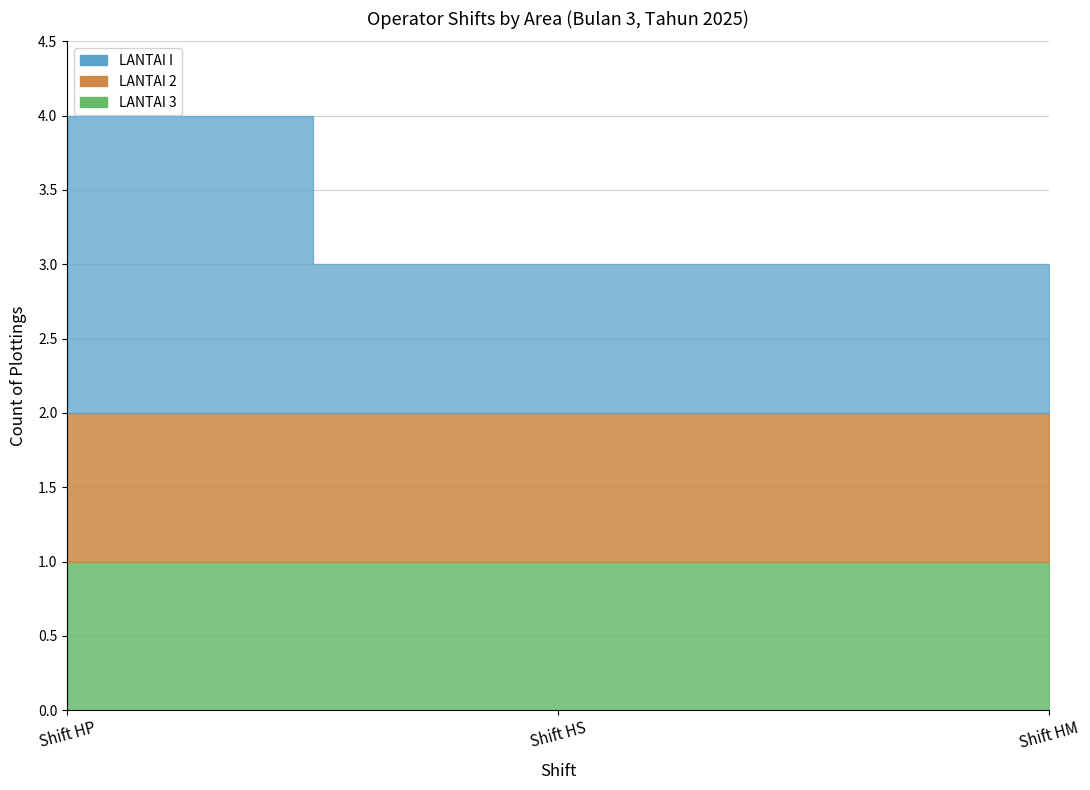

Does the chart display data point markers on the line(s)?

No